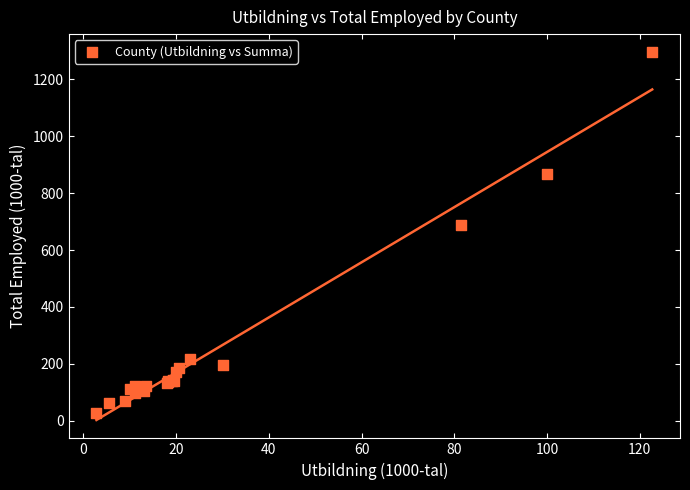

What Y value in the scatter plot is closest to 661?

688.7